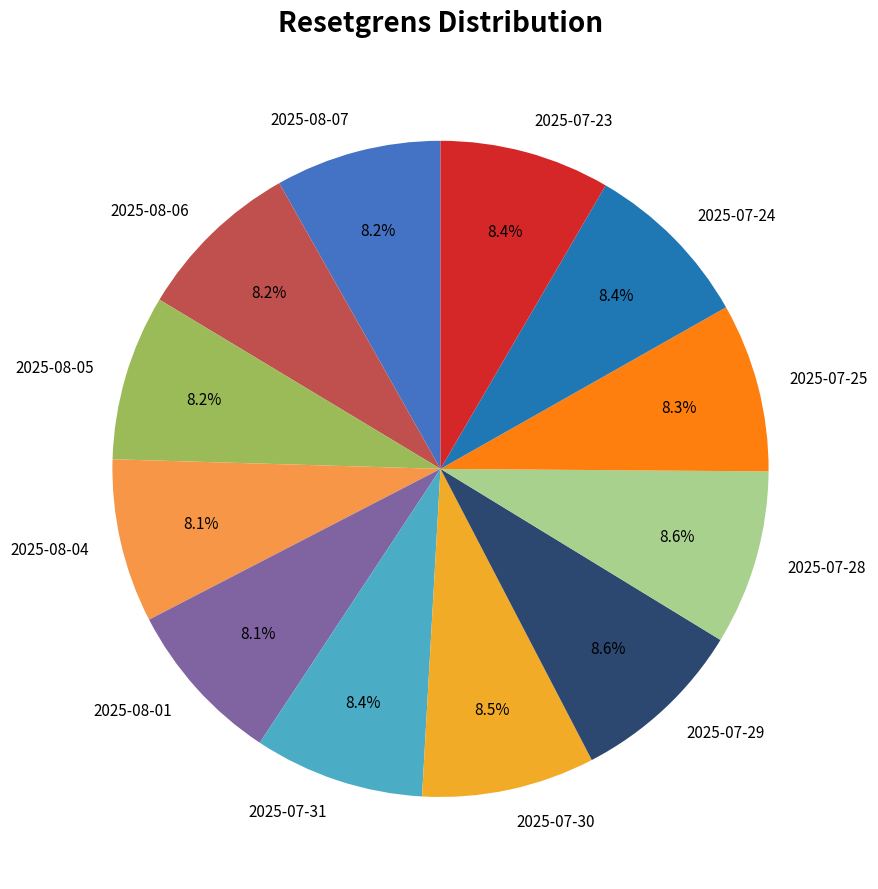

Approximately how many times larger is the value at 2025-07-28 compared to 2025-07-23?

1.0